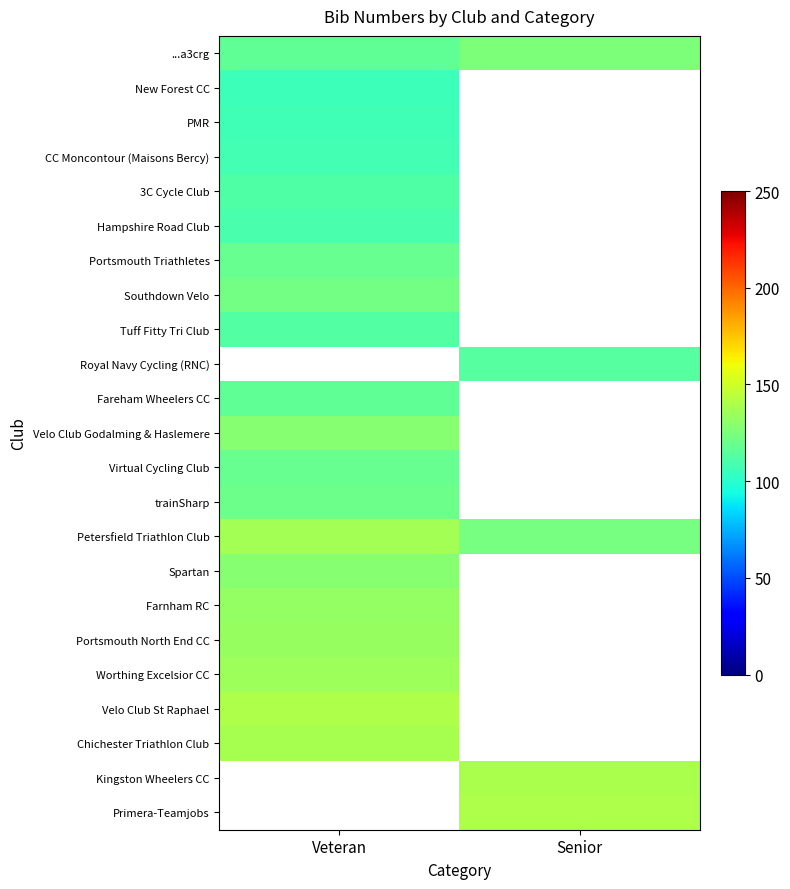

Which has a higher value, Senior or Veteran?

Senior